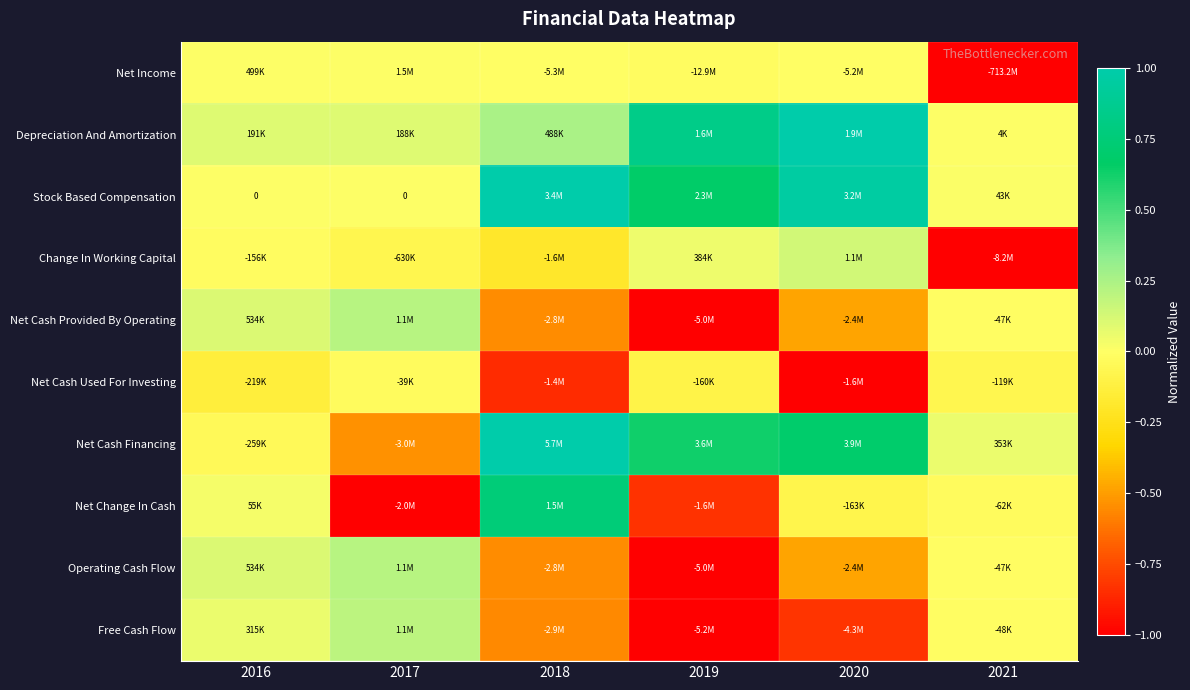

What is the average value of the Net Cash Provided By Operating series?

-0.3